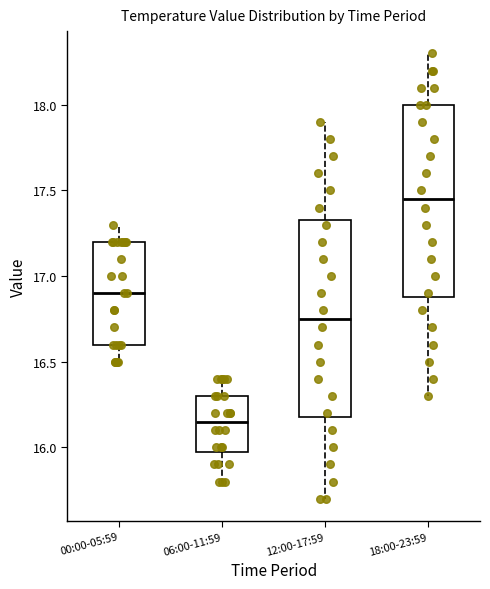

Reading left to right, read every box against the y-axis: the position of its median line, the range the box covers, and the ends of its whiskers. The values are not printed on the chart, so give them approximately, as read against the axis.

00:00-05:59: median 16.90, box 16.60 to 17.20, whiskers 16.50 to 17.30
06:00-11:59: median 16.15, box 16.00 to 16.30, whiskers 15.80 to 16.40
12:00-17:59: median 16.75, box 16.20 to 17.35, whiskers 15.70 to 17.90
18:00-23:59: median 17.45, box 16.90 to 18.00, whiskers 16.30 to 18.30